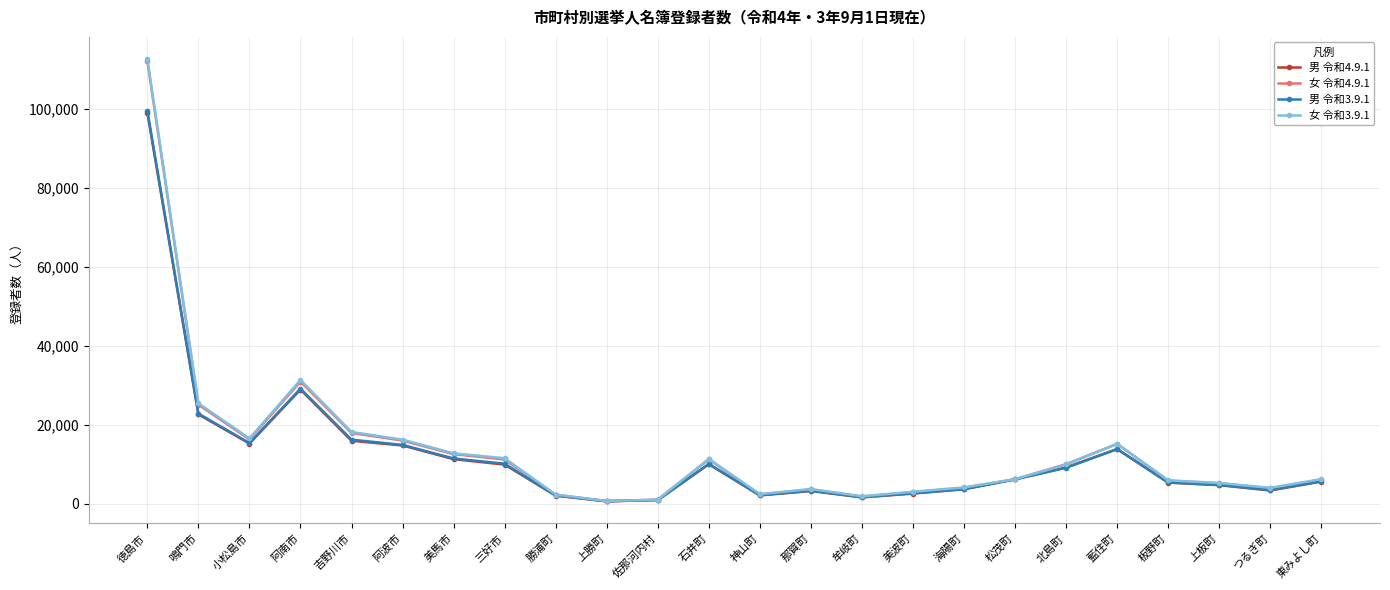

At which label does 女 令和4.9.1 reach its peak?

徳島市